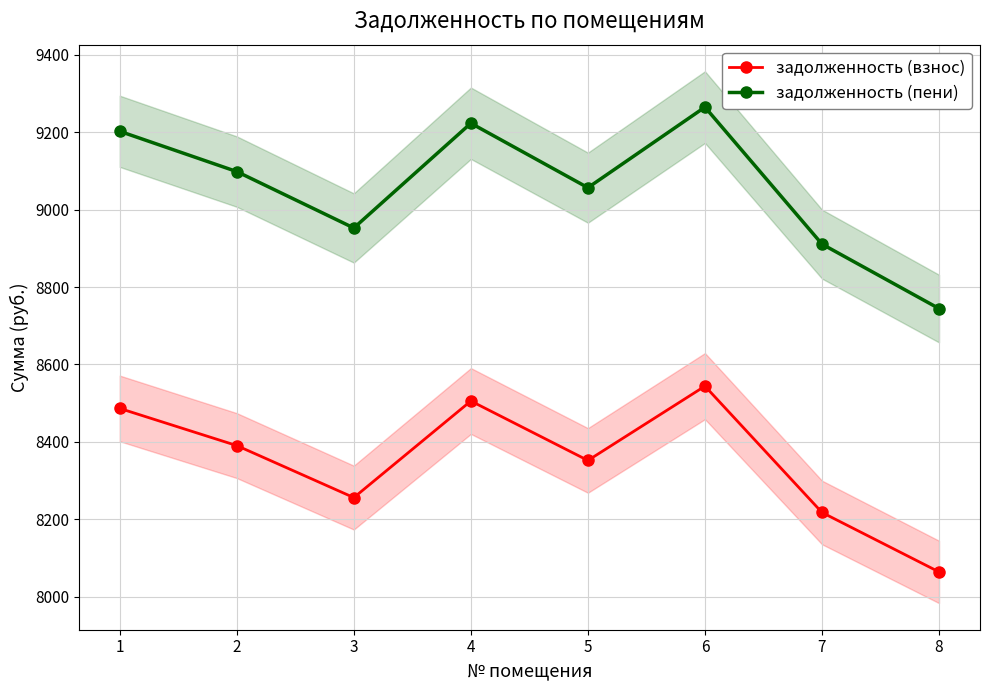

What is the sum of the задолженность (пени) values at 7 and 6?

18175.9